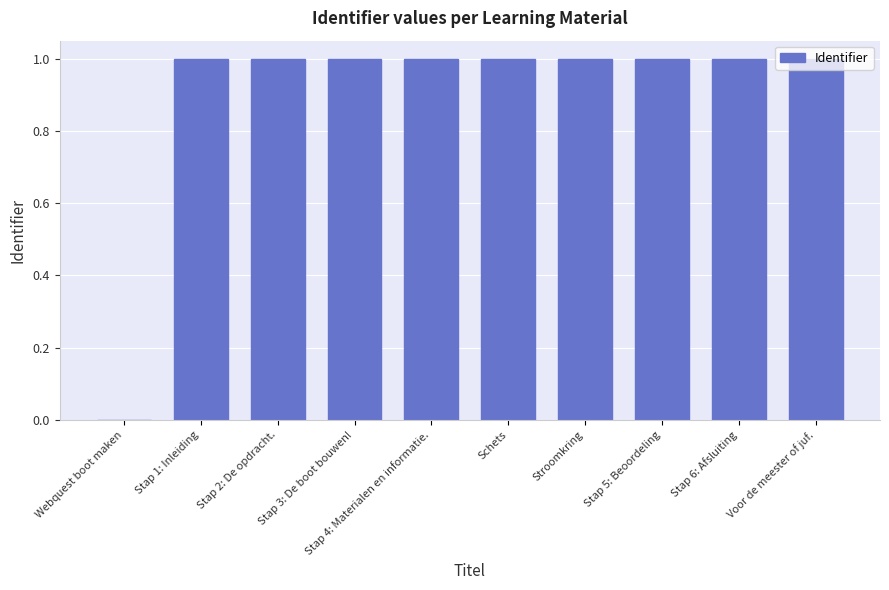

What is the sum of all values?

9.0